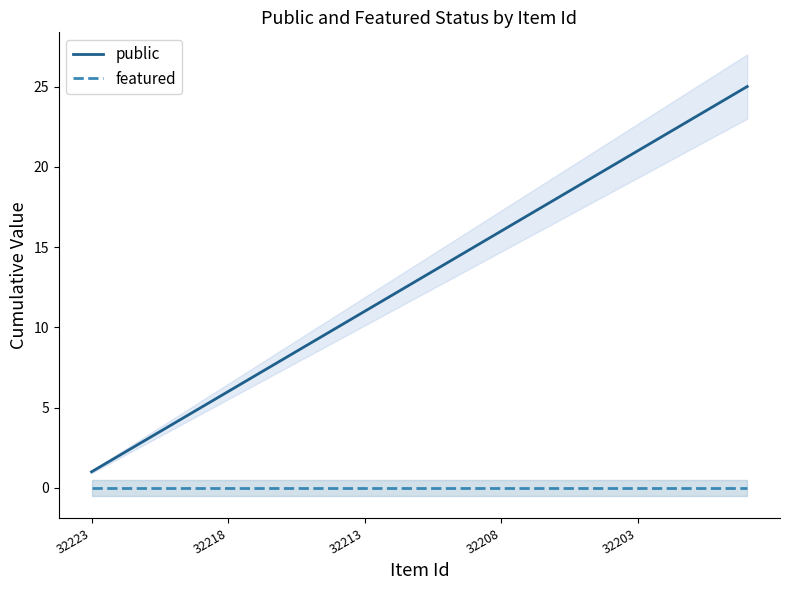

Which category has the lowest value in the public series?

32223